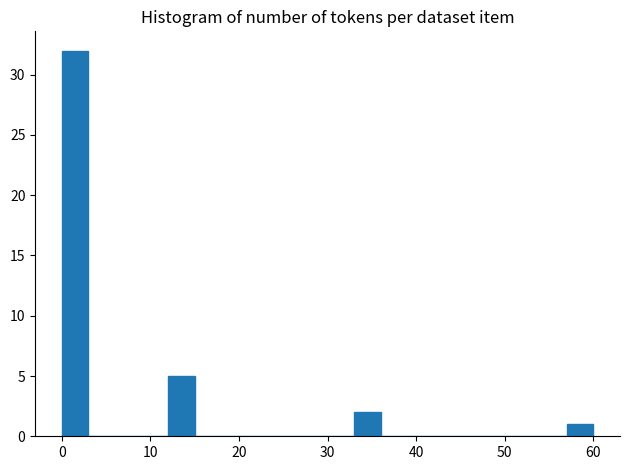

Read against the x-axis, roughly where is the centre of the tallest bar?

2